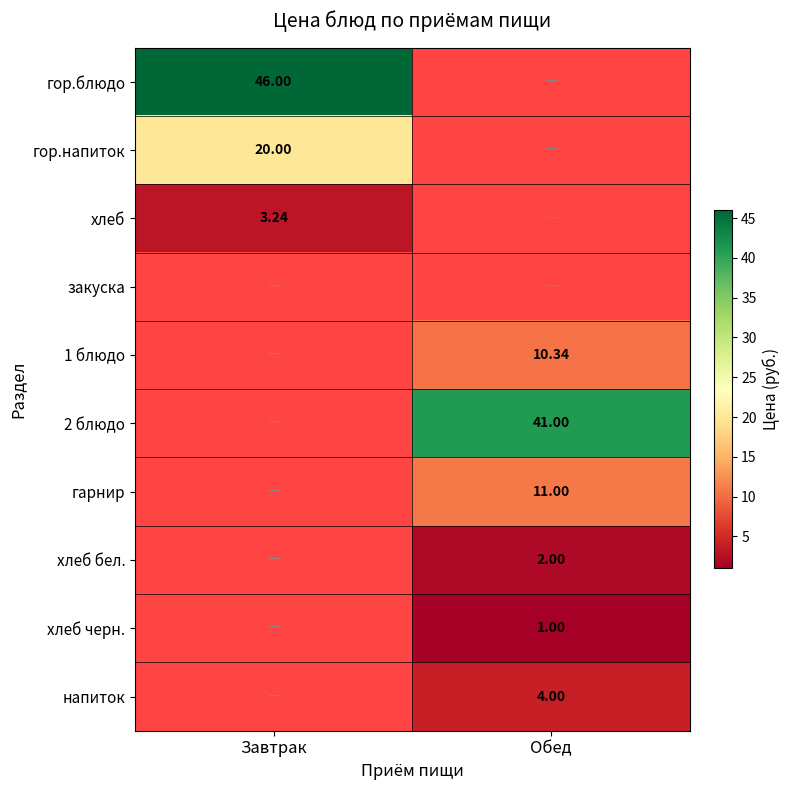

What is the spread (max minus min) of values at Завтрак?

42.8